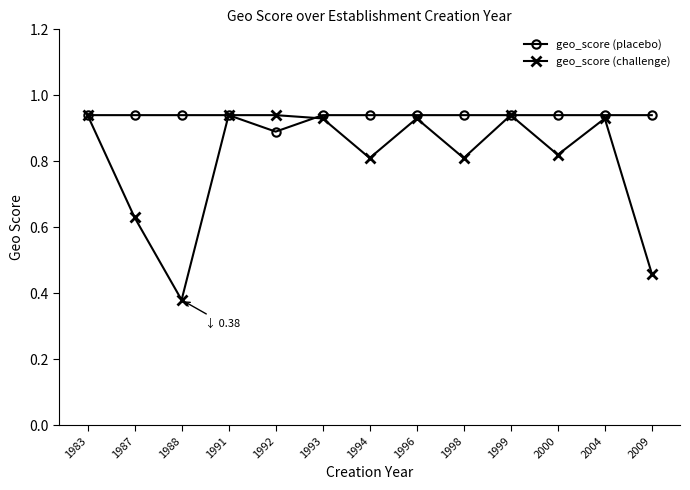

How many series are shown in this chart?

2